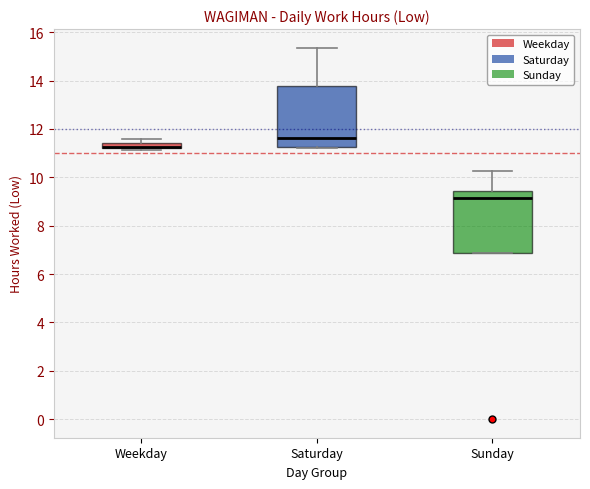

Where is the lower edge of the box for Sunday on the y-axis? The values are not printed on the chart, so give them approximately, as read against the axis.

6.8